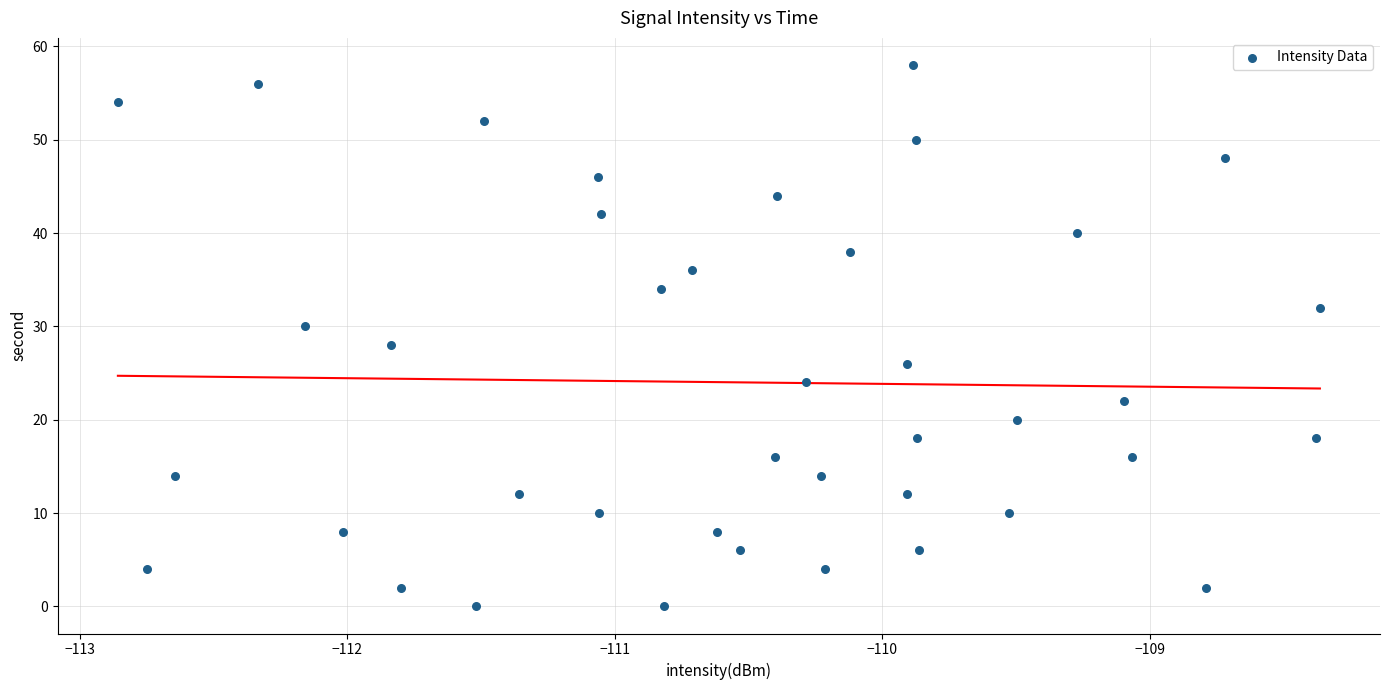

What is the range of Y values (max minus min)?

58